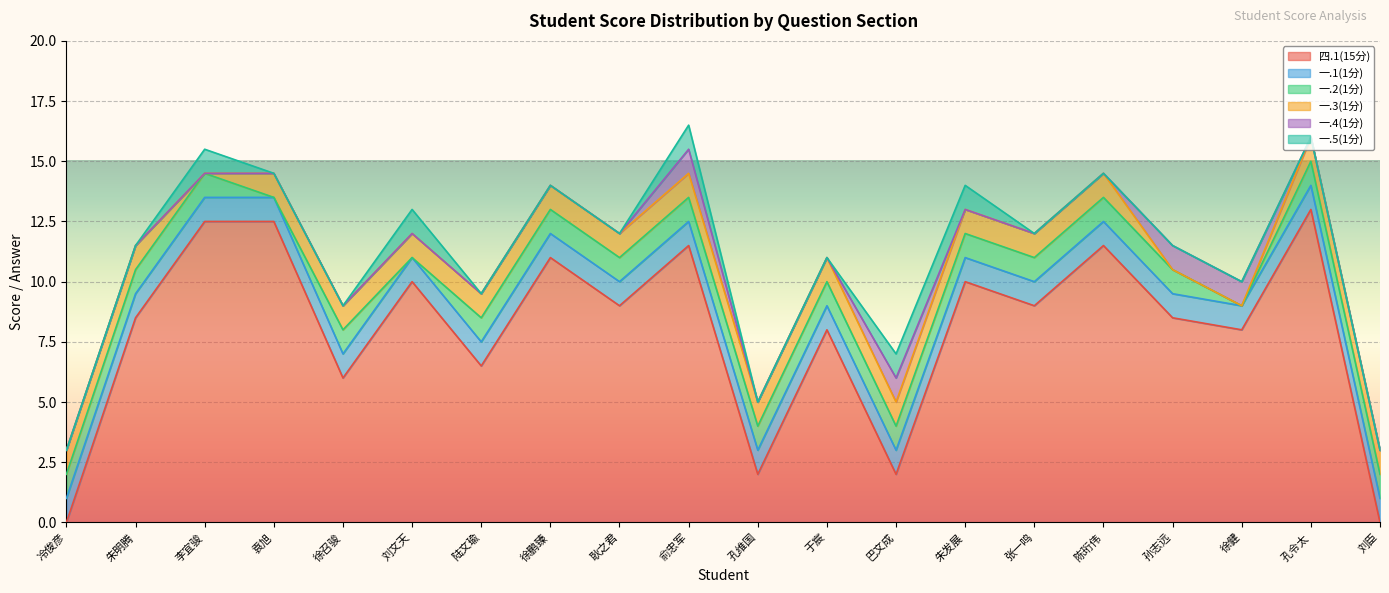

True or false: 一.2(1分) has more than 2 points higher than both neighbors.

False